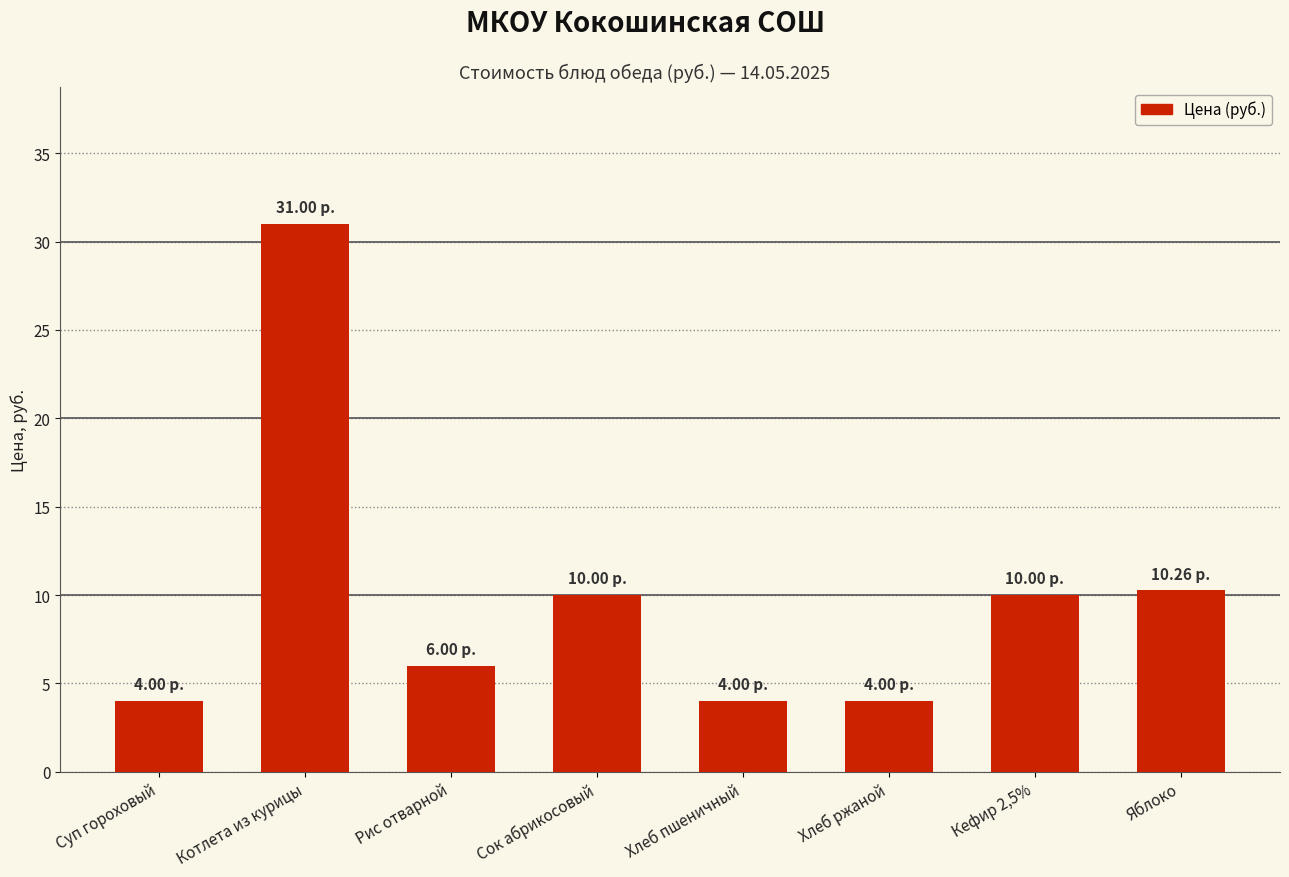

Does the chart contain any negative values?

No